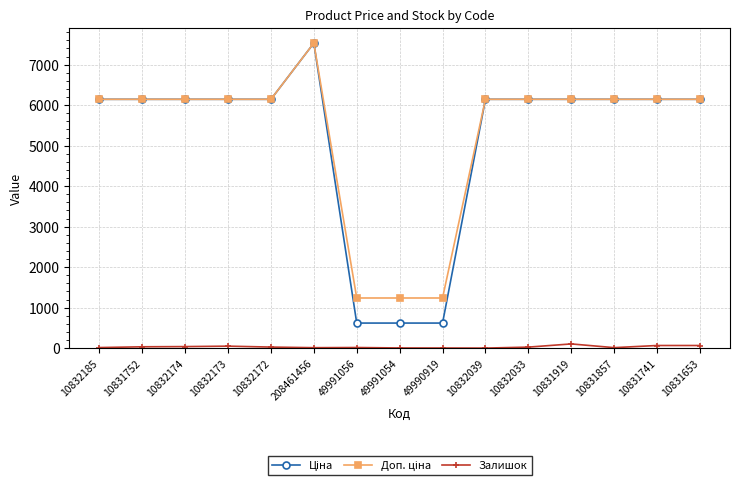

Is it true that Залишок equals 104.0 at 10831919?

True